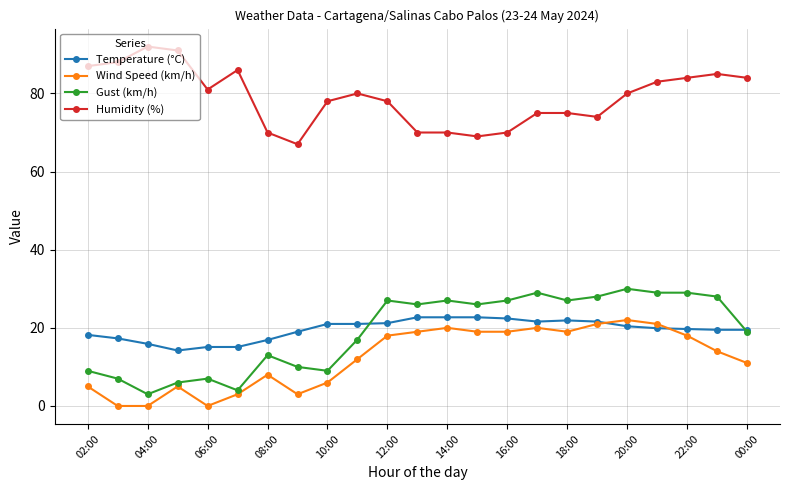

Which series has the largest total across all categories?

Humidity (%)